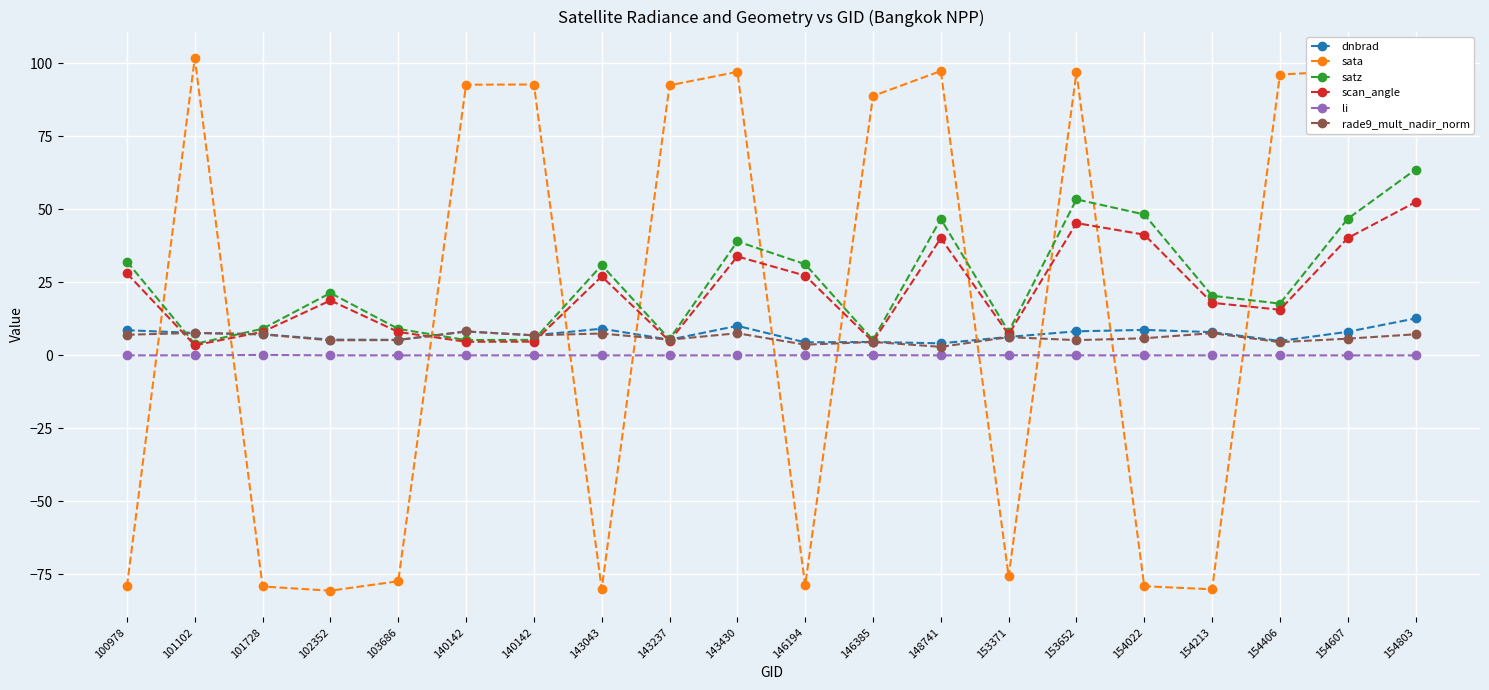

Read the rade9_mult_nadir_norm value at 153371.

6.2